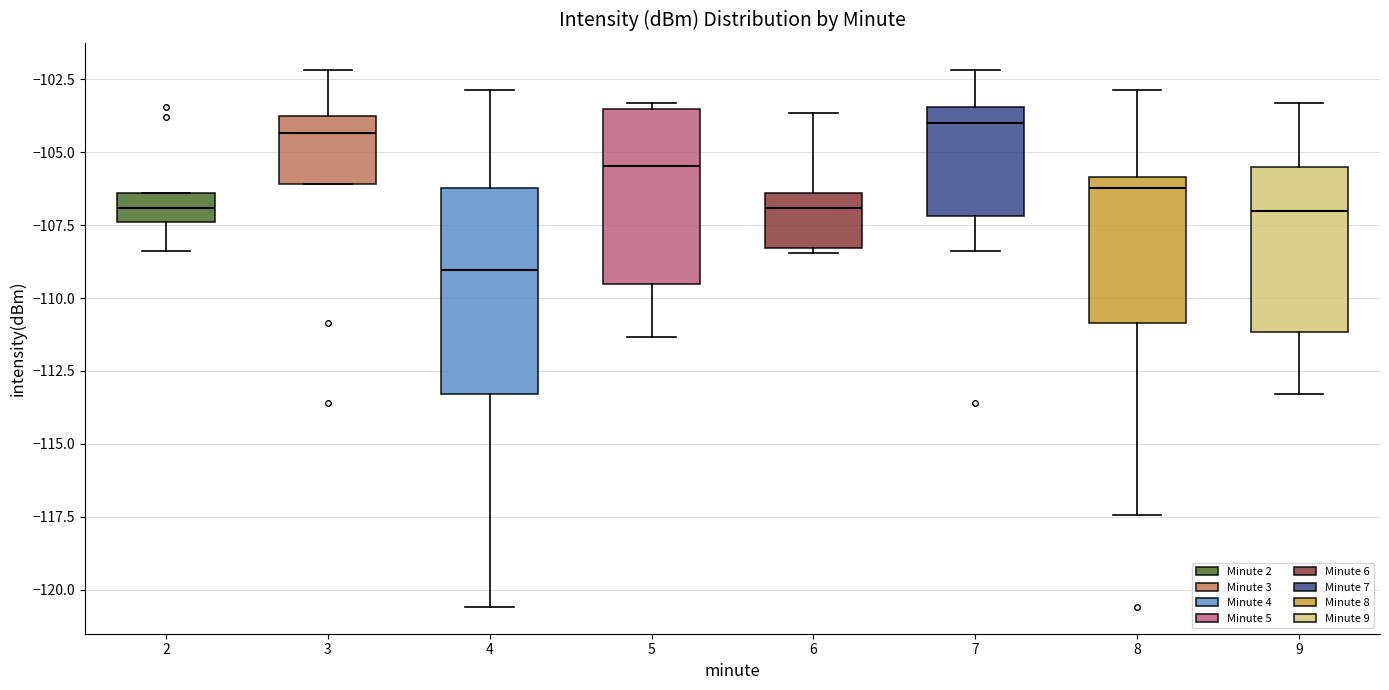

Which box is the tallest, from its lower edge to its upper edge?

4